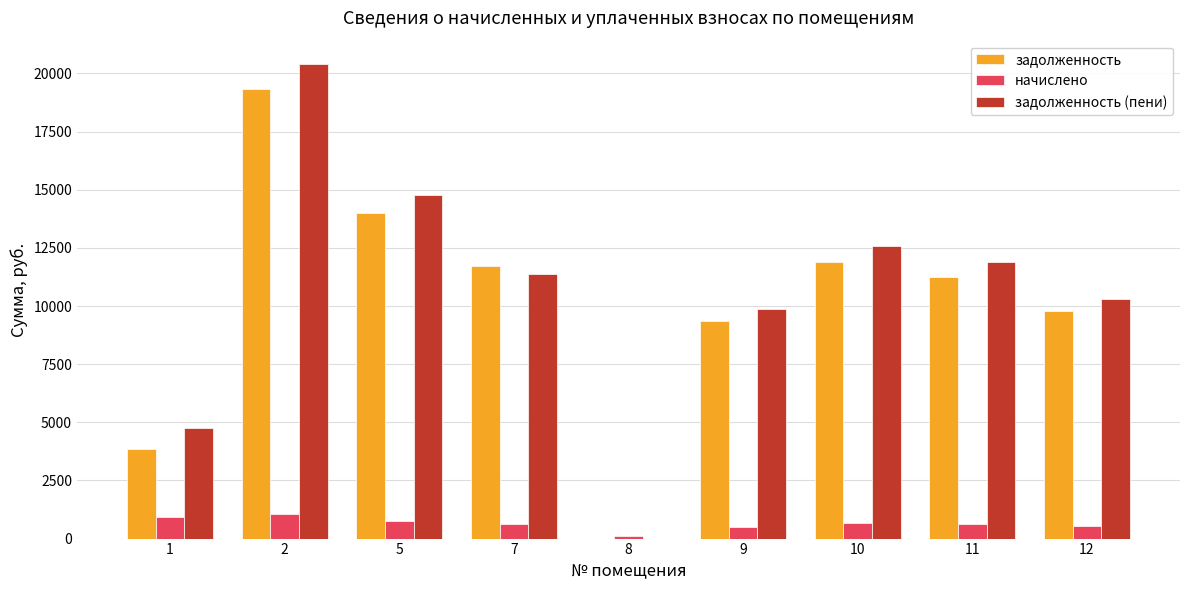

Which series changed the most between 5 and 9?

задолженность (пени)